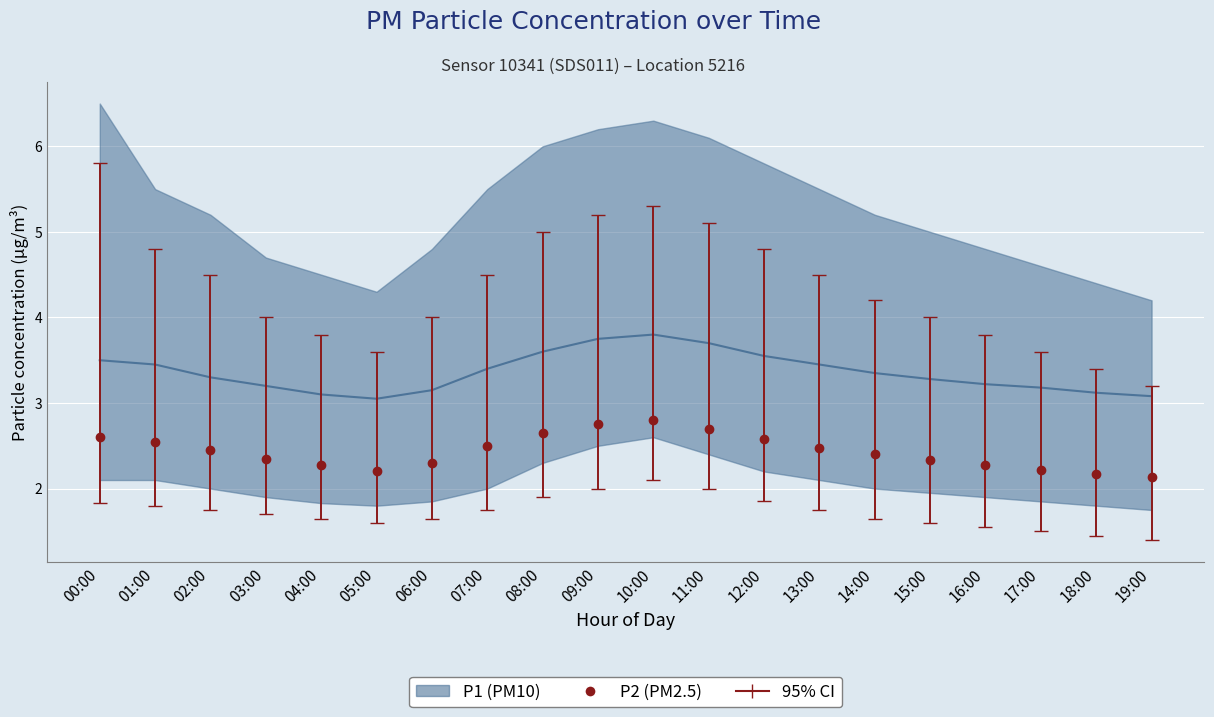

The value of P1 at 03:00 is 3.2. True or false?

True